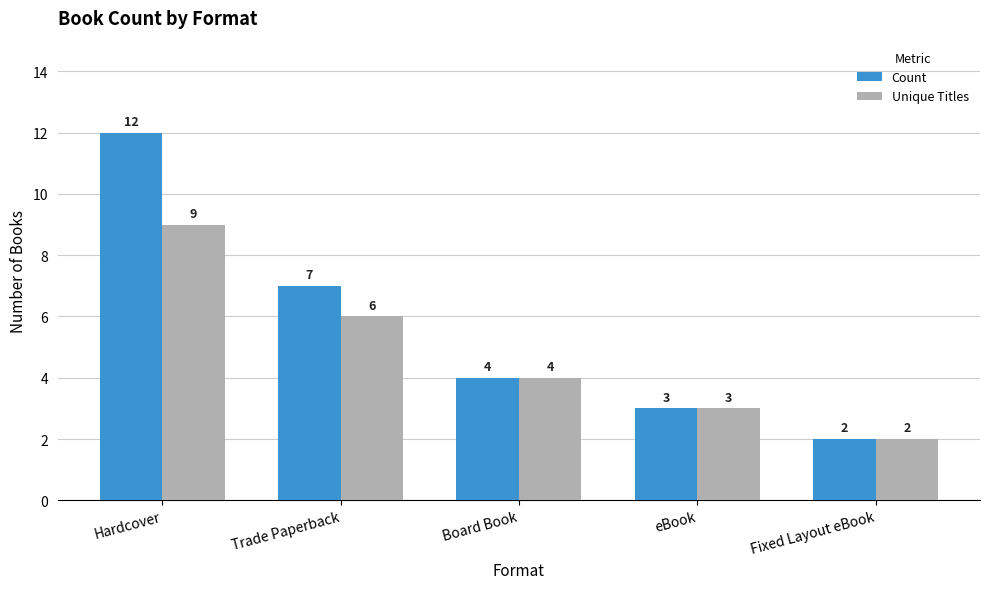

The Unique Titles series shows 4 at Board Book. True or false?

True